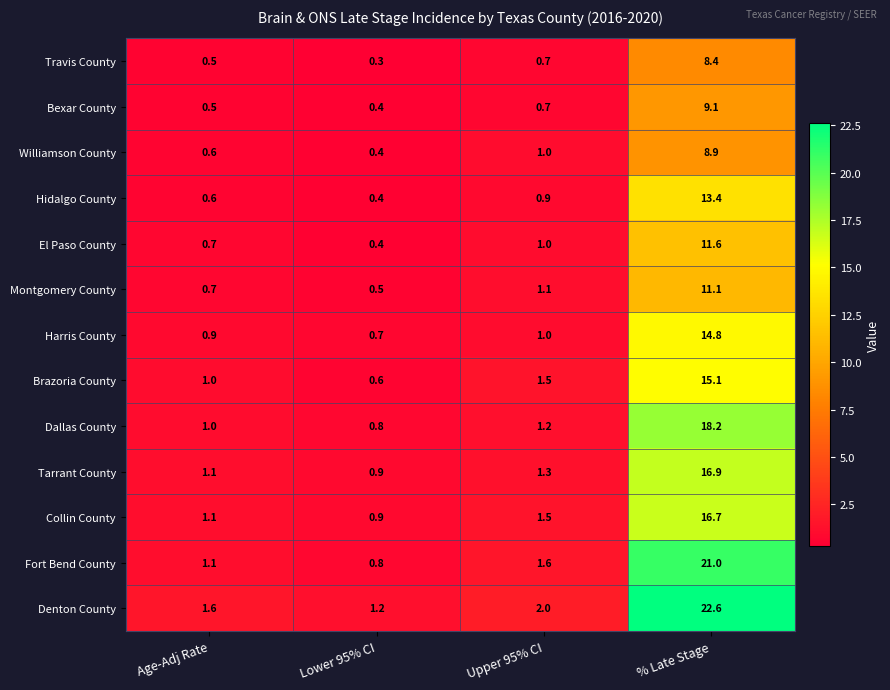

Is it true that Montgomery County equals 4.7 at % Late Stage?

False